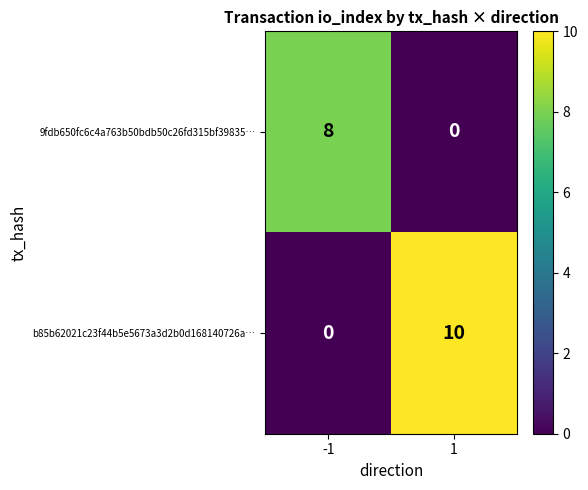

Reading left to right, what are all the values shown in this chart?

9fdb650fc6c4a763b50bdb50c26fd315bf39835…: -1=8	1=0
b85b62021c23f44b5e5673a3d2b0d168140726a…: -1=0	1=10